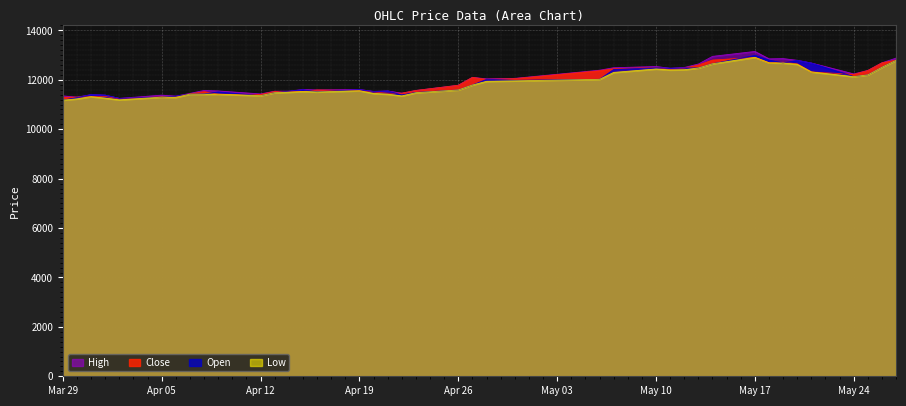

What is the total value across all series at Mar 29?

45000